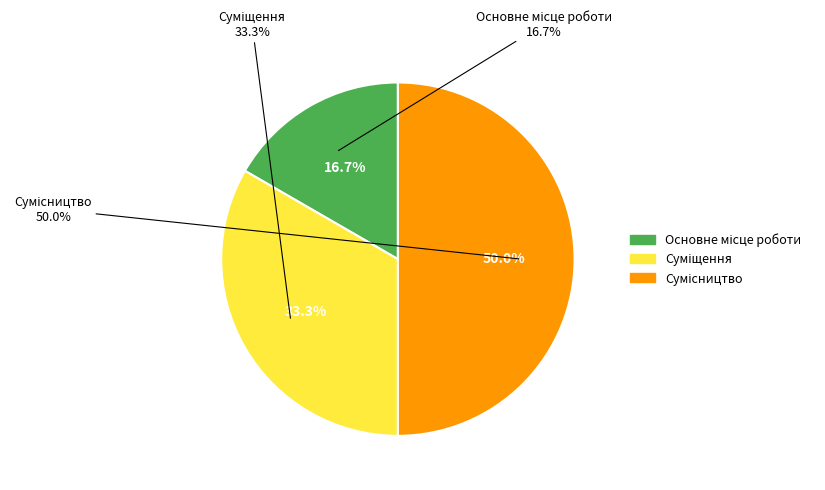

Is there a majority slice in this chart?

No